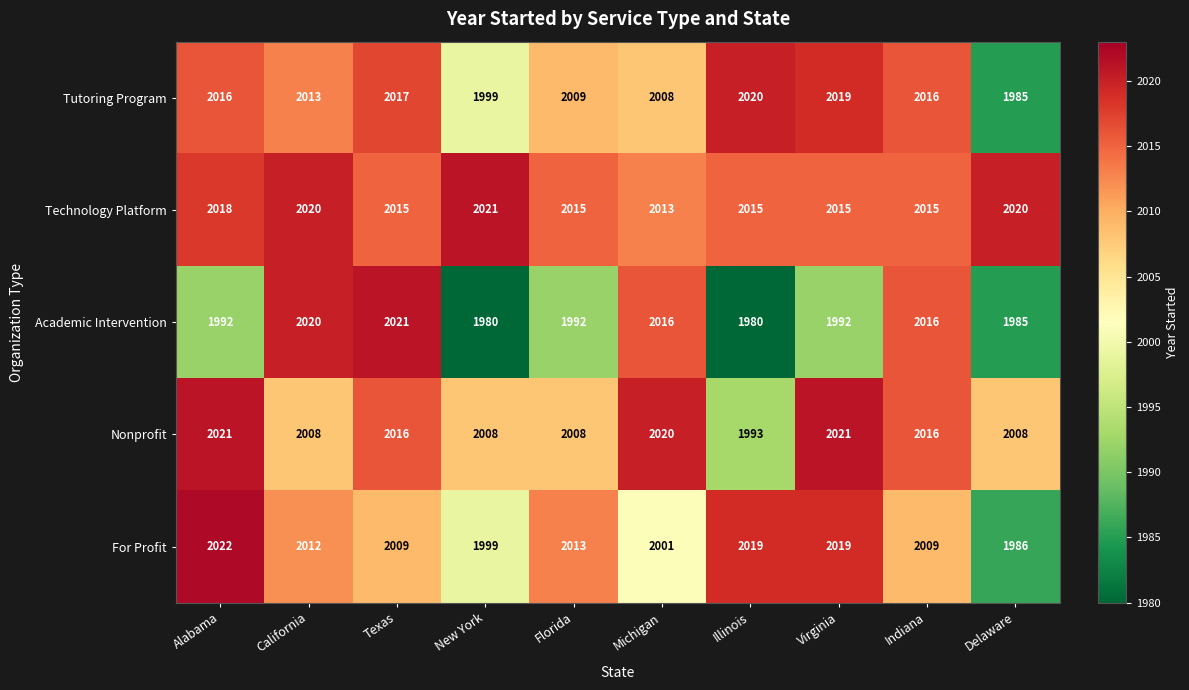

What is the sum of all Academic Intervention values?

19994